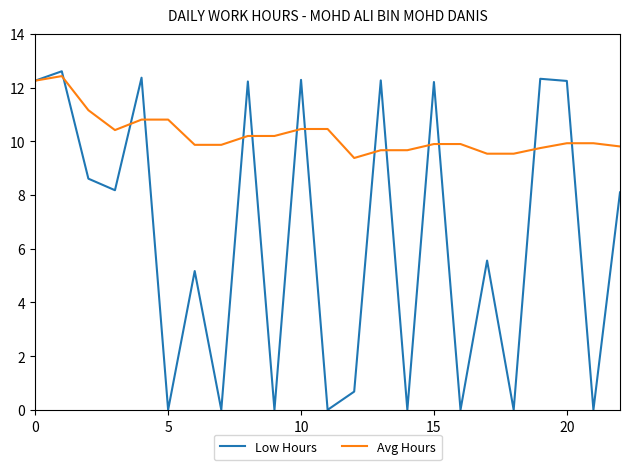

What are all the series names shown in the legend?

Low Hours, Avg Hours